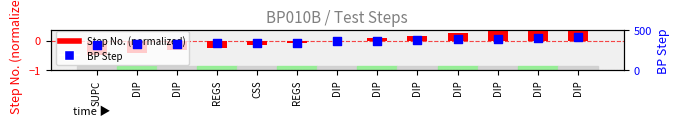

Which series has the largest total across all categories?

BP Step